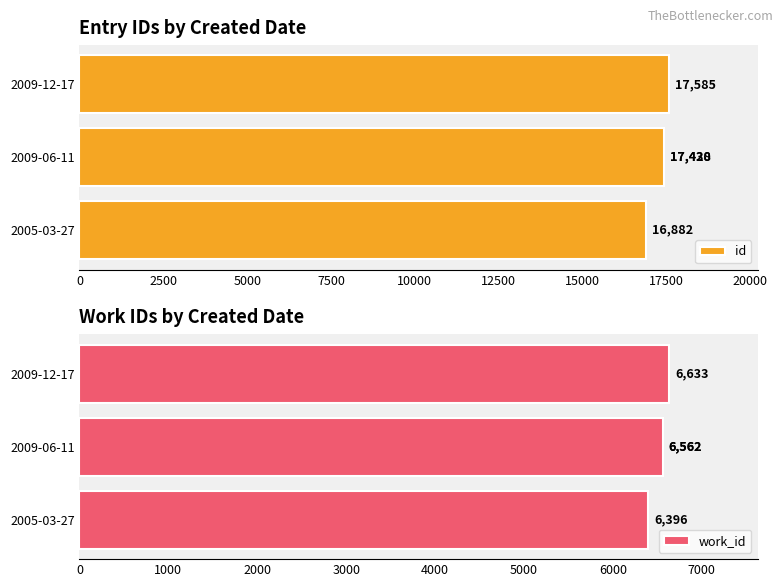

What is the value of the id bar at the 2nd from the left?

17428